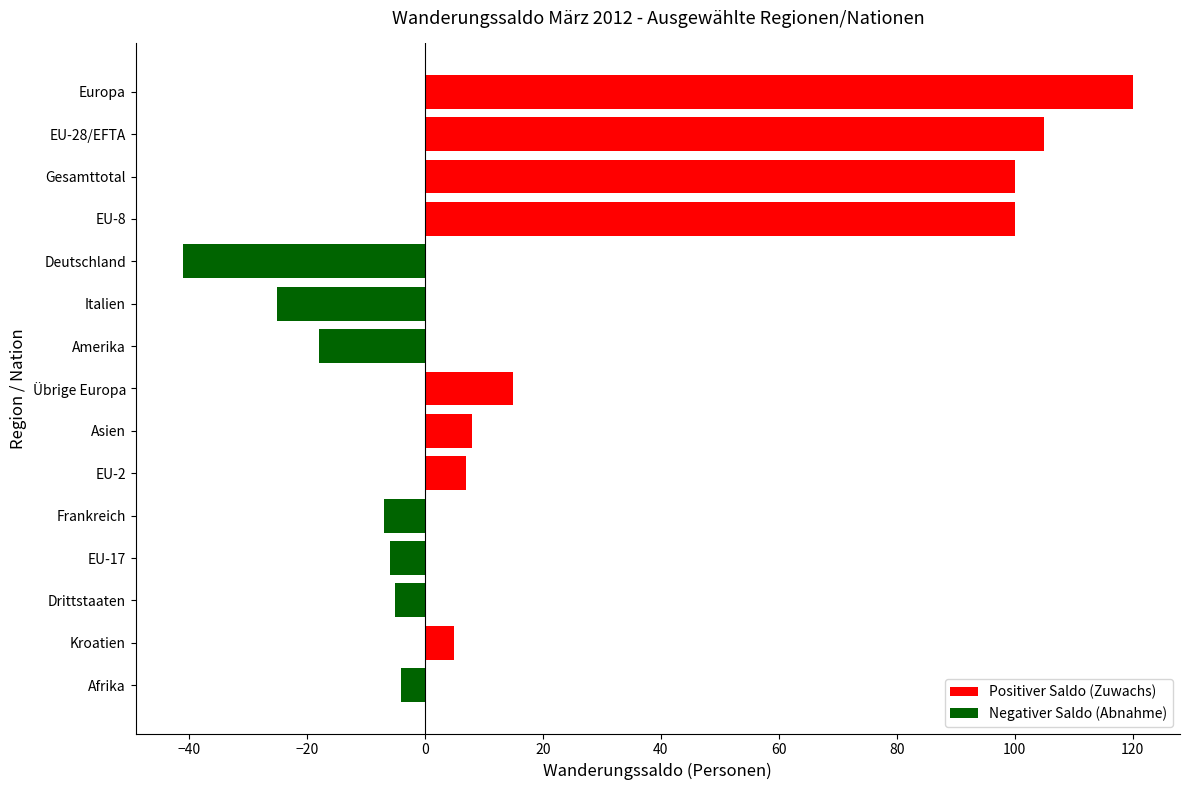

What is the average value?

24